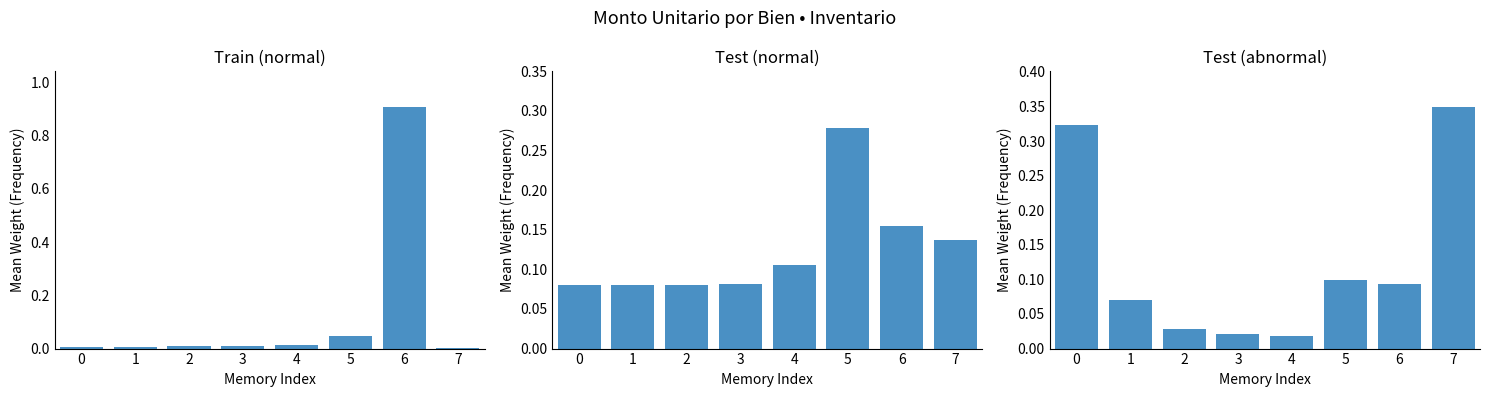

What is the average value of the Test (normal) series?

0.1